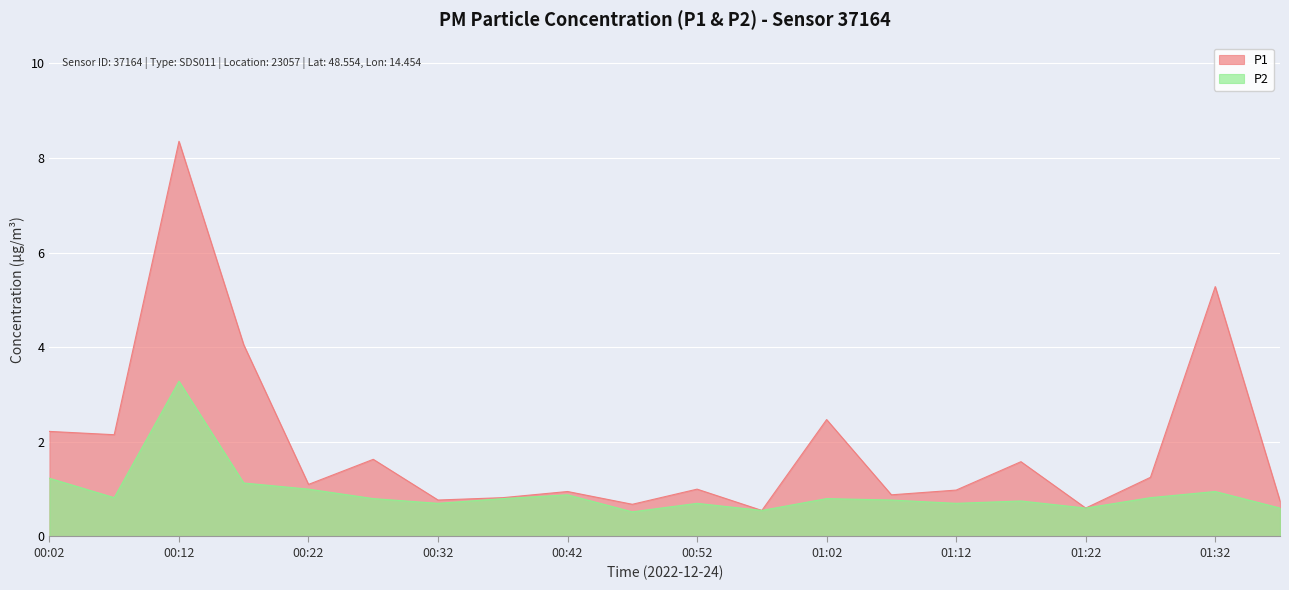

Reading left to right, what are all the values shown in this chart?

P1: 2.2	2.1	8.3	4.0	1.1	1.6	0.8	0.8	0.9	0.7	1.0	0.6	2.5	0.9	1.0	1.6	0.6	1.2	5.3	0.8
P2: 1.2	0.8	3.3	1.1	1.0	0.8	0.7	0.8	0.9	0.5	0.7	0.6	0.8	0.8	0.7	0.8	0.6	0.8	0.9	0.6